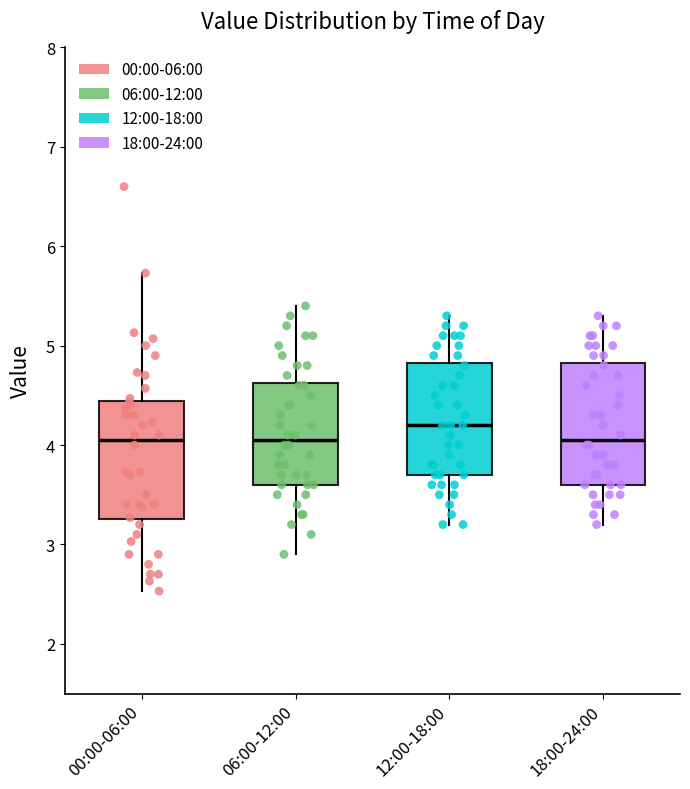

Reading left to right, transcribe this box plot: for each box, give where its median line is, the range the box spans, and where its two whiskers end, as read against the y-axis. The values are not printed on the chart, so give them approximately, as read against the axis.

00:00-06:00: median 4.1, box 3.3 to 4.4, whiskers 2.5 to 5.7
06:00-12:00: median 4.1, box 3.6 to 4.6, whiskers 2.9 to 5.4
12:00-18:00: median 4.2, box 3.7 to 4.8, whiskers 3.2 to 5.3
18:00-24:00: median 4.1, box 3.6 to 4.8, whiskers 3.2 to 5.3